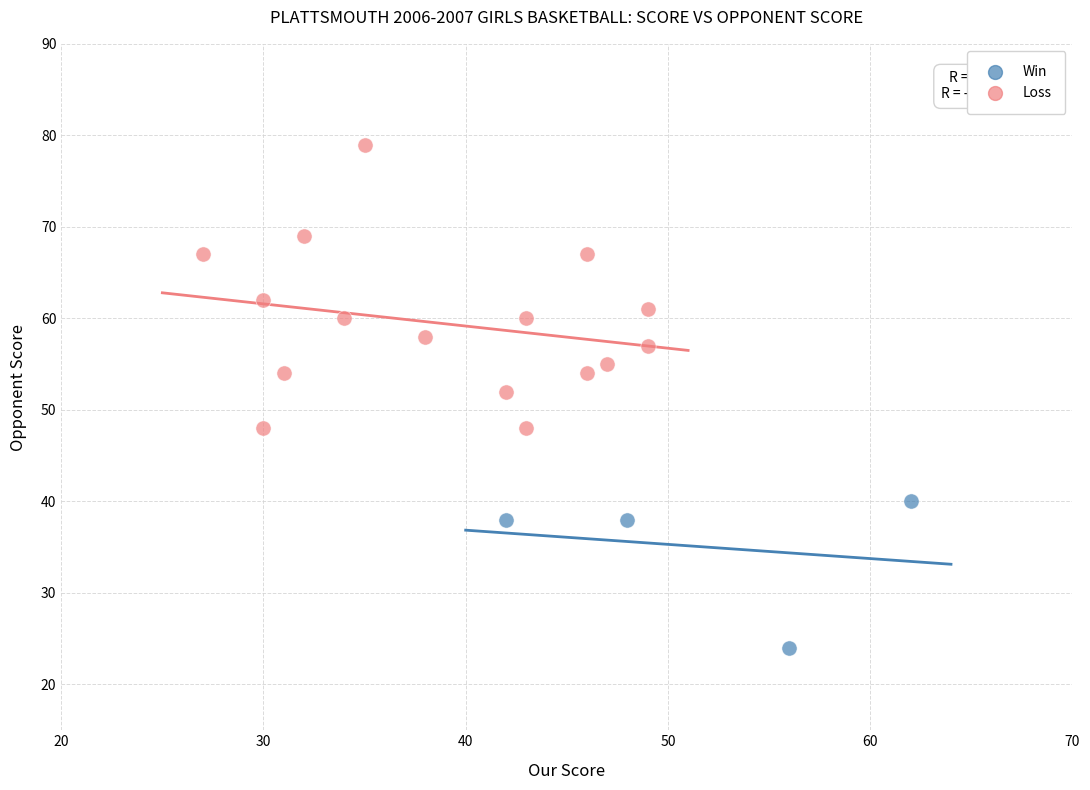

What are all the series names shown in the legend?

Win, Loss